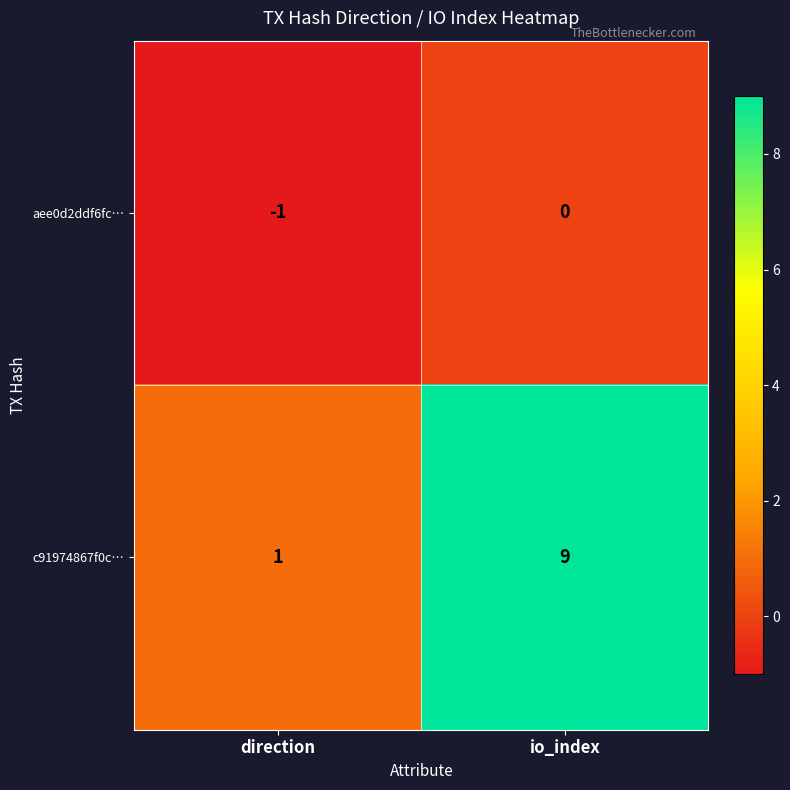

What is the greatest value displayed?

9